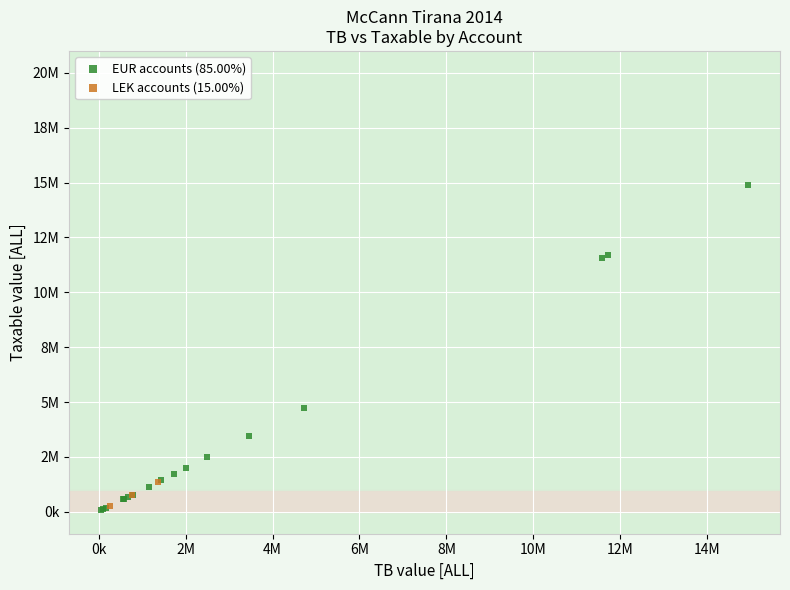

Which series reaches the minimum Y coordinate?

EUR accounts (85.00%)